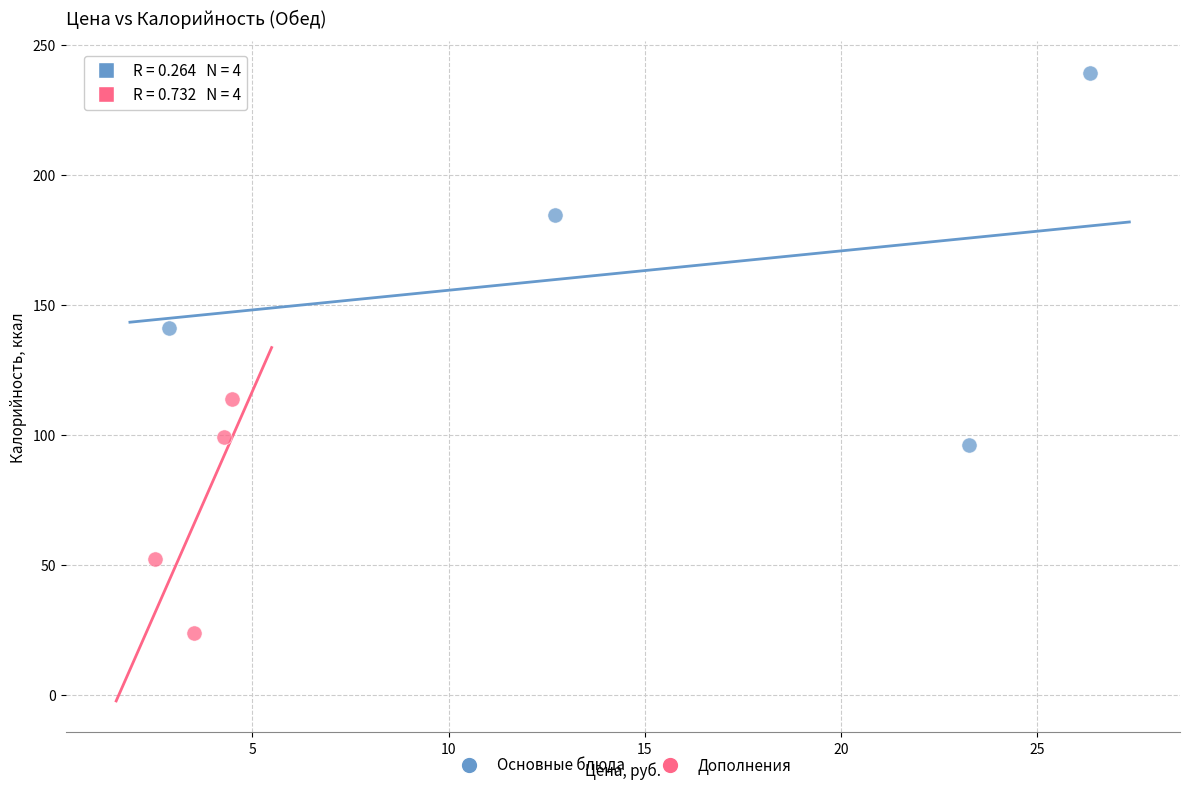

Which series reaches the maximum Y coordinate?

Основные блюда